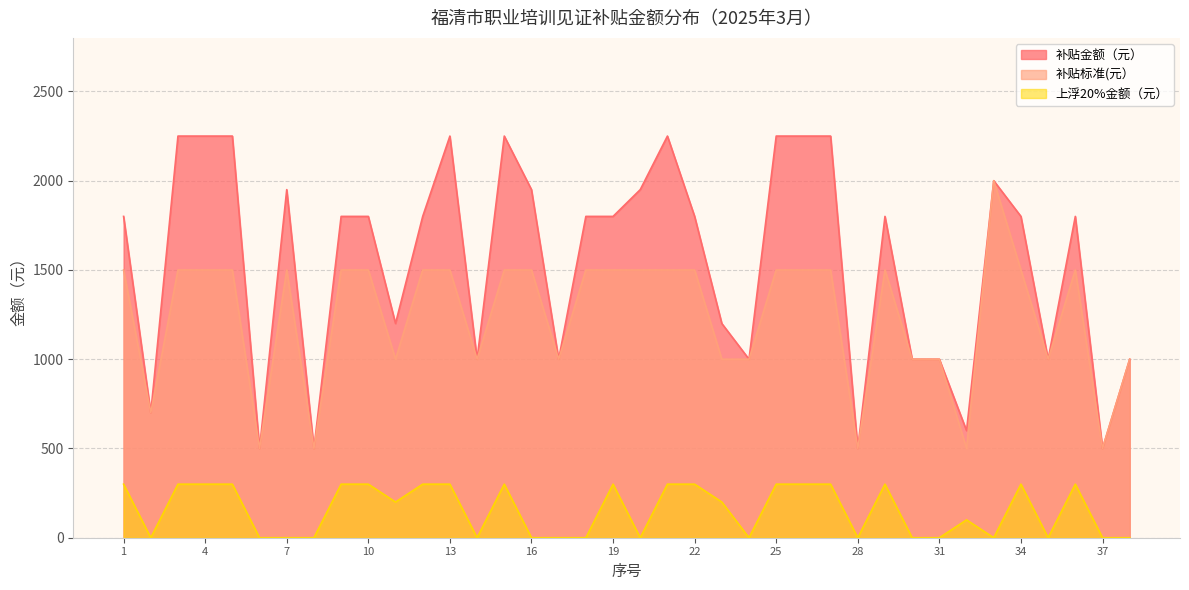

True or false: 补贴标准(元） and 补贴金额（元） intersect in this chart.

False